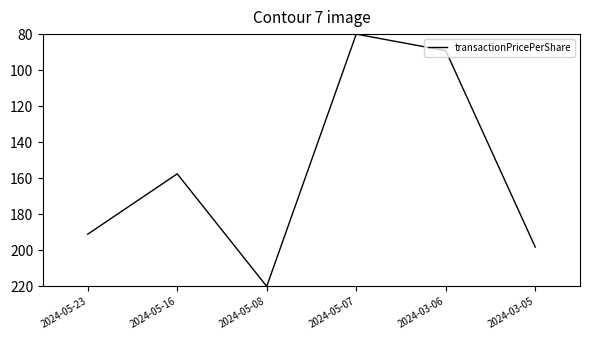

What is the difference between the maximum and minimum values?

140.0